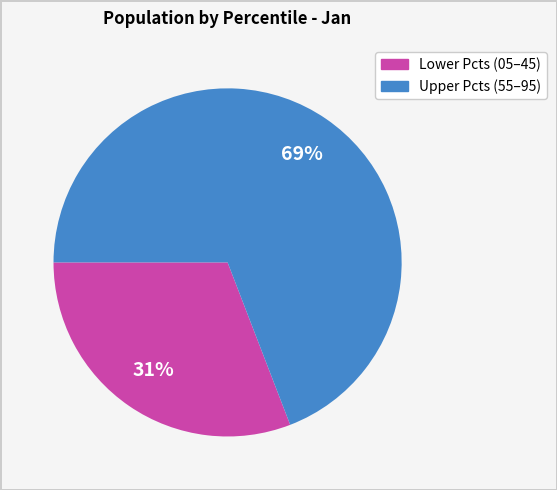

To the nearest percent, what is the average slice percentage?

50%